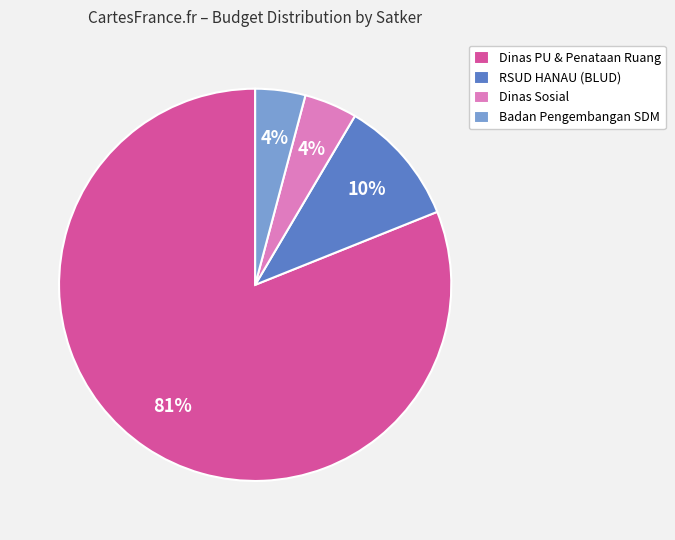

Combined, do Dinas PU & Penataan Ruang and Dinas Sosial account for over 50%?

Yes